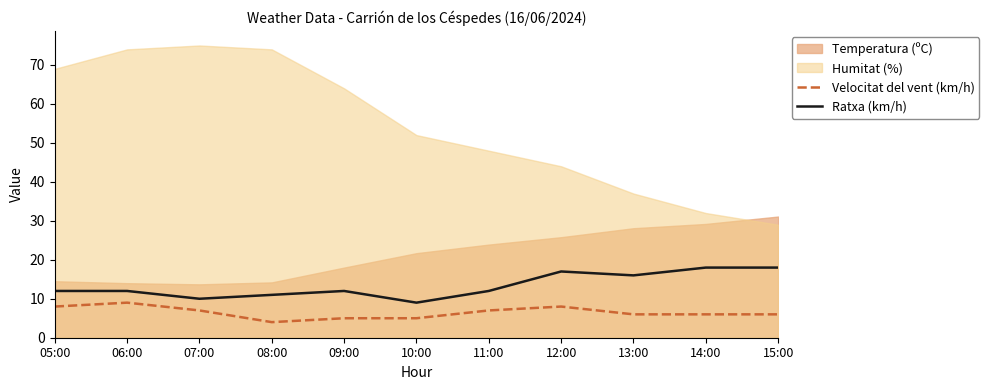

At which category does Velocitat del vent (km/h) reach its first local valley?

08:00